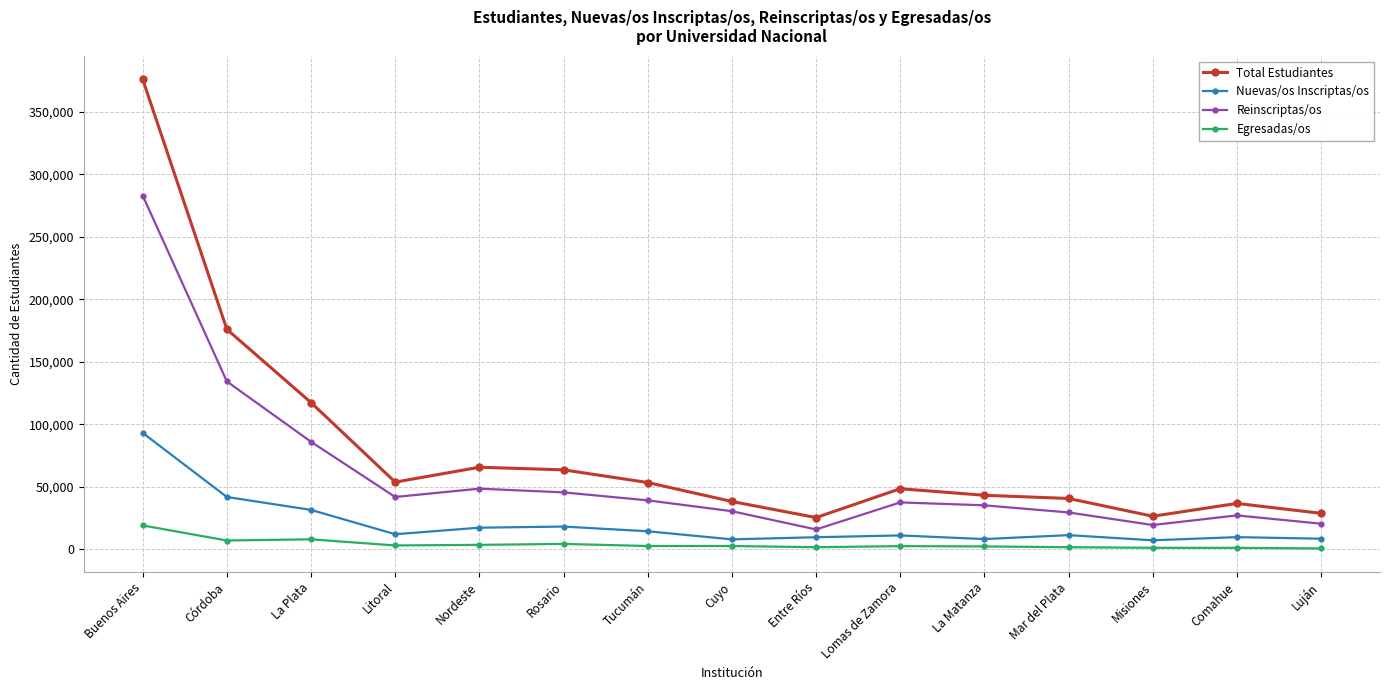

Is the value of Nuevas/os Inscriptas/os at Nordeste greater than the value of Egresadas/os at Cuyo?

Yes